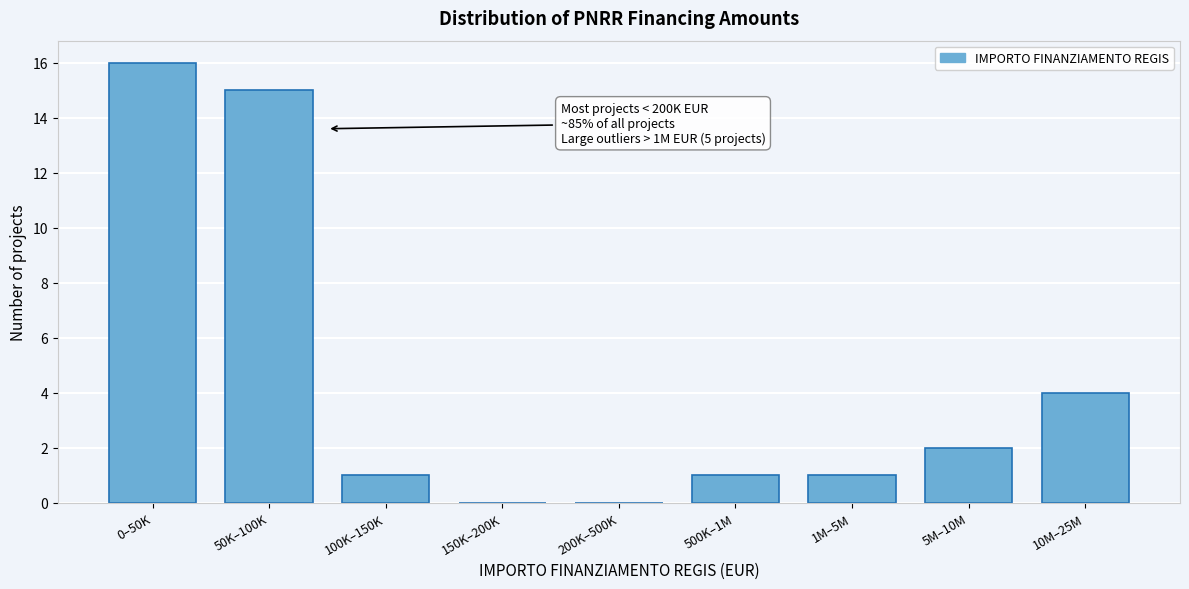

Reading left to right, transcribe all the data shown in this chart.

0–50K=16	50K–100K=15	100K–150K=1	150K–200K=0	200K–500K=0	500K–1M=1	1M–5M=1	5M–10M=2	10M–25M=4